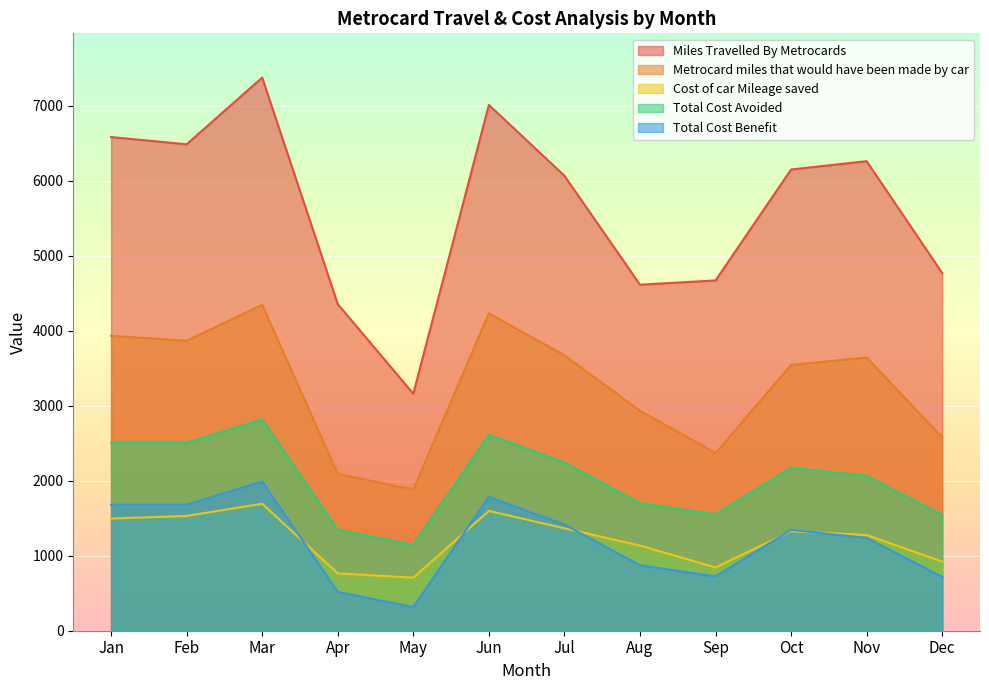

What is the sum of all Miles Travelled By Metrocards values?

67502.1